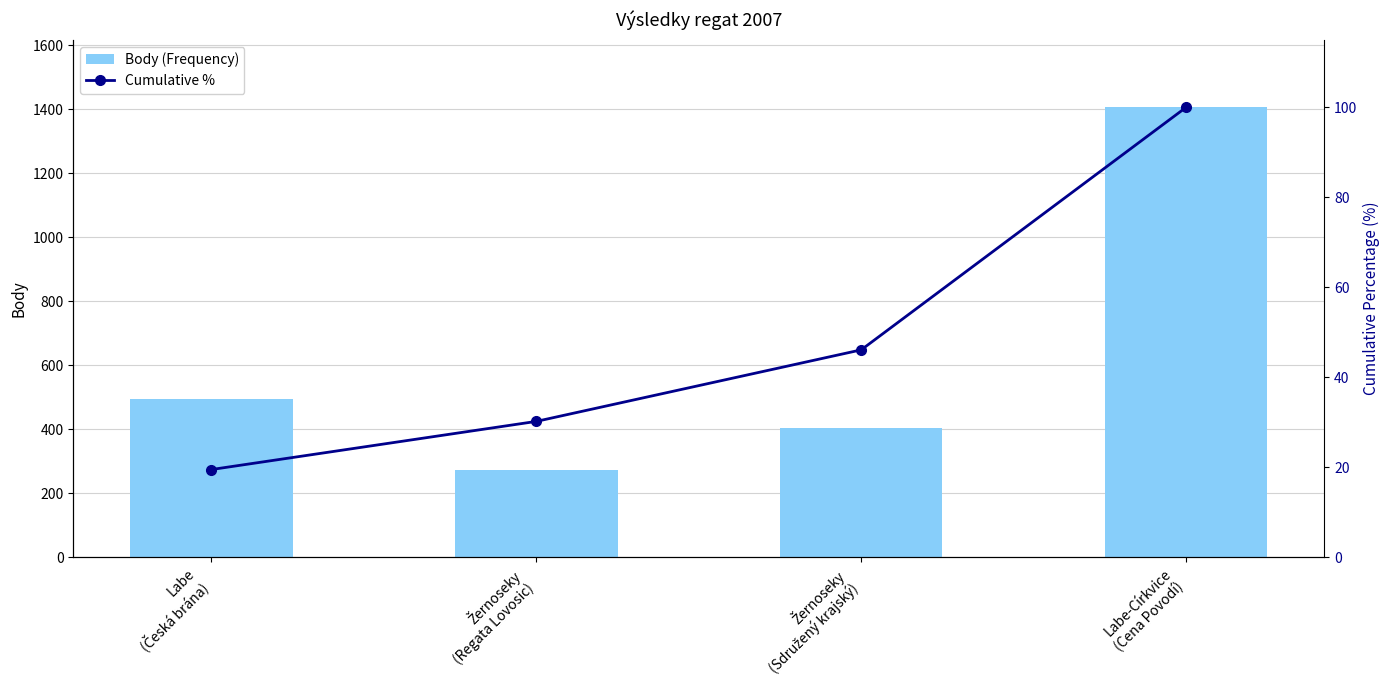

What is the difference between the Body (Frequency) values at Labe
(Česká brána) and Žernoseky
(Sdružený krajský)?

92.0